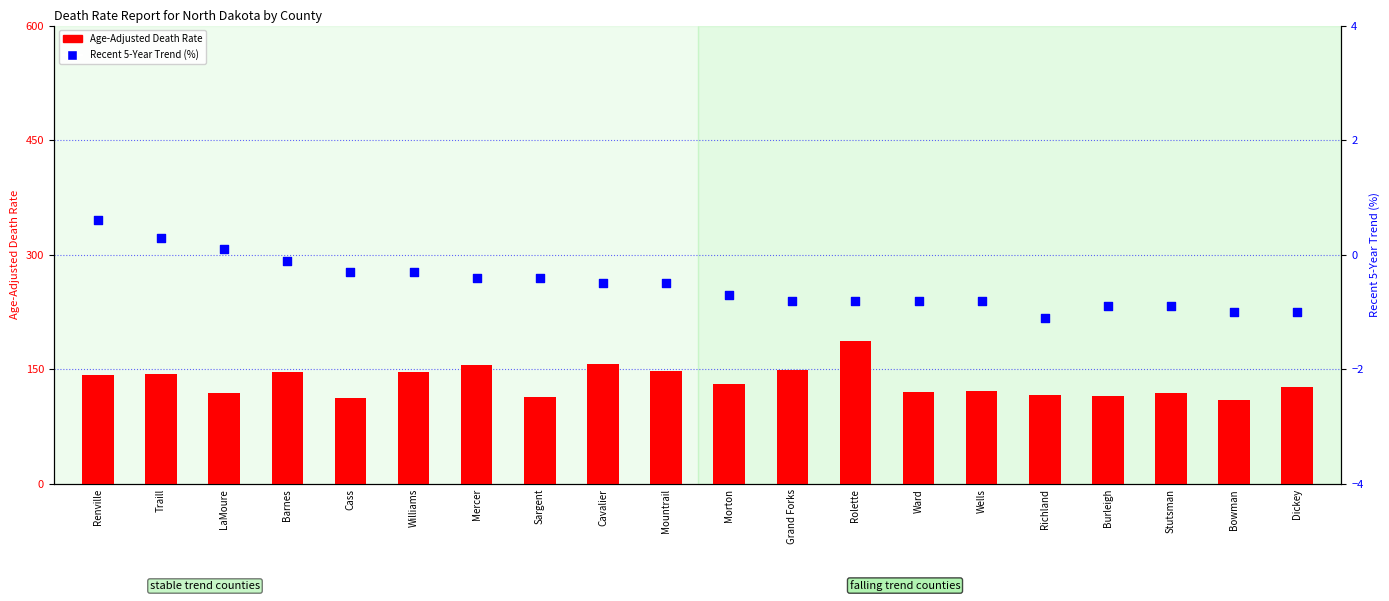

Which series contains the highest Y value?

Age-Adjusted Death Rate